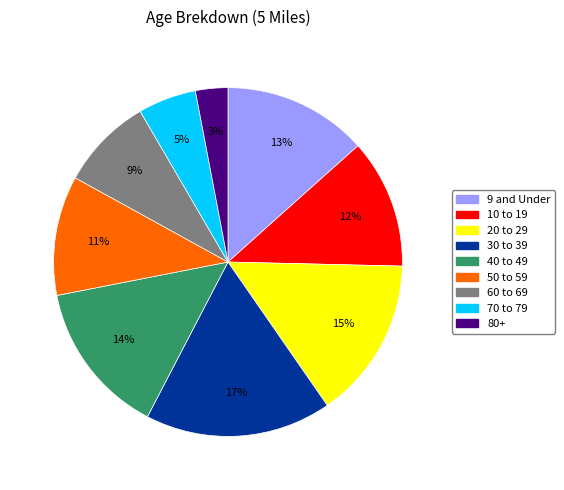

How many segments does this pie chart have?

9